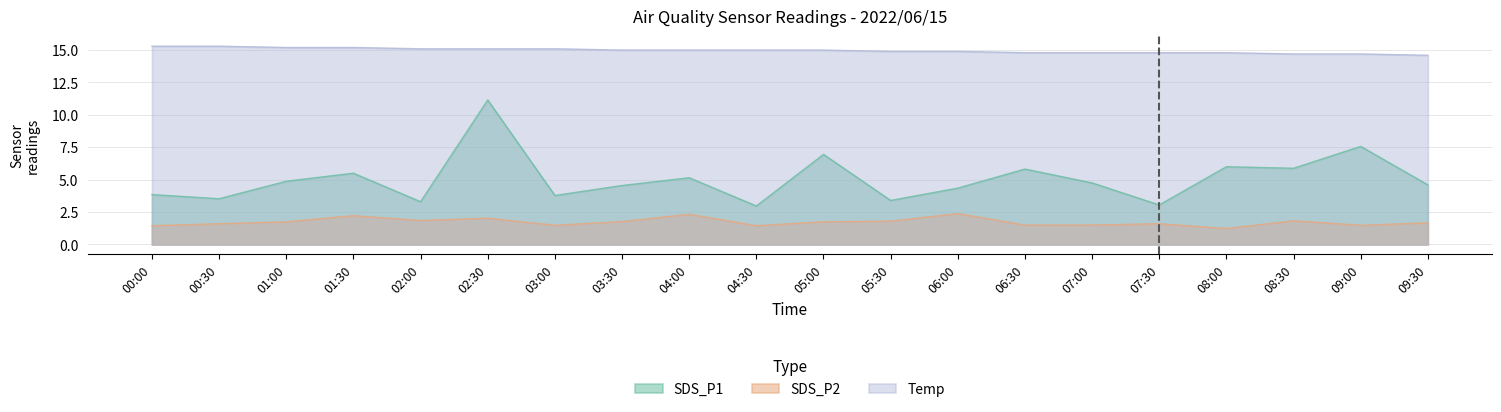

List the series in order of their peak value, highest first.

Temp, SDS_P1, SDS_P2